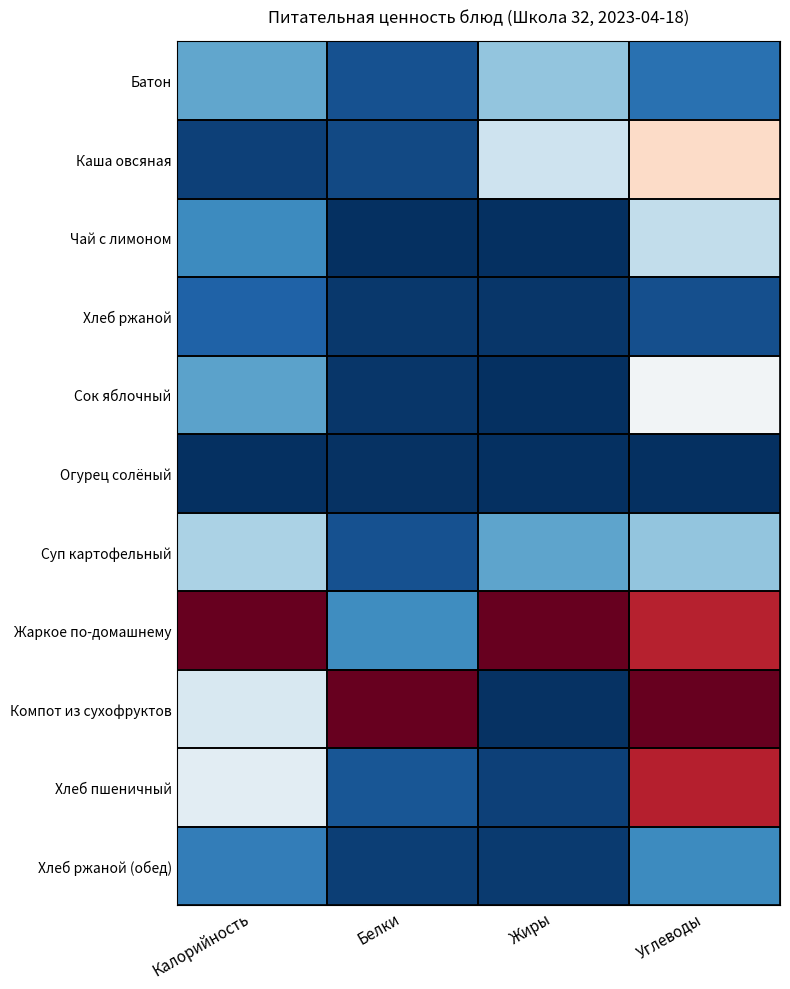

Which series has the largest range (max minus min)?

Компот из сухофруктов